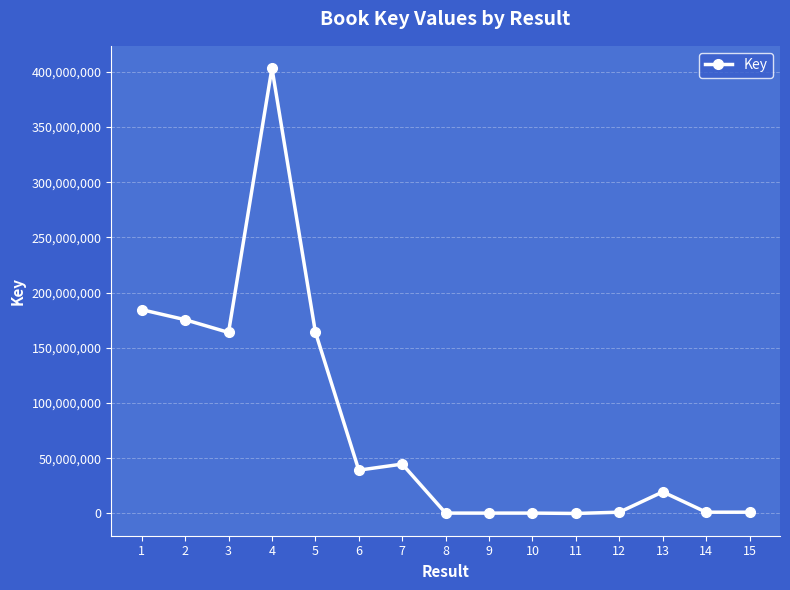

The value at 5 is 278193827. True or false?

False